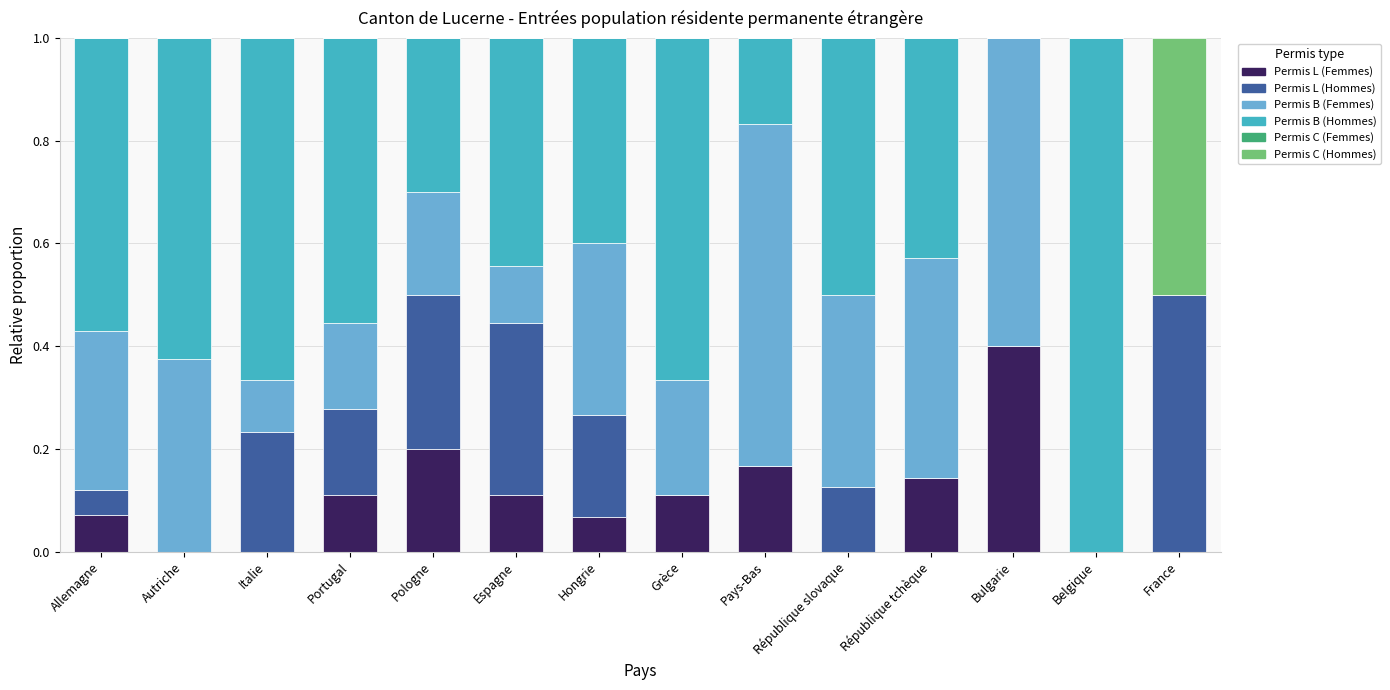

What is the total value across all series at Grèce?

1.0